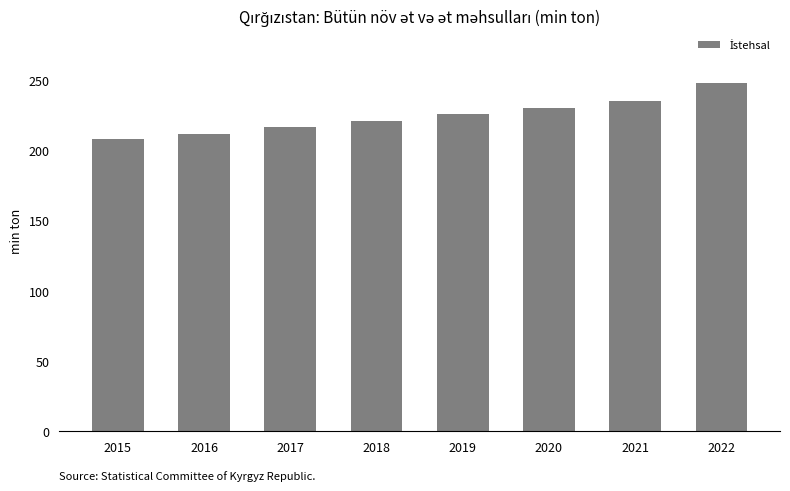

Which category has the highest value across all series?

2022